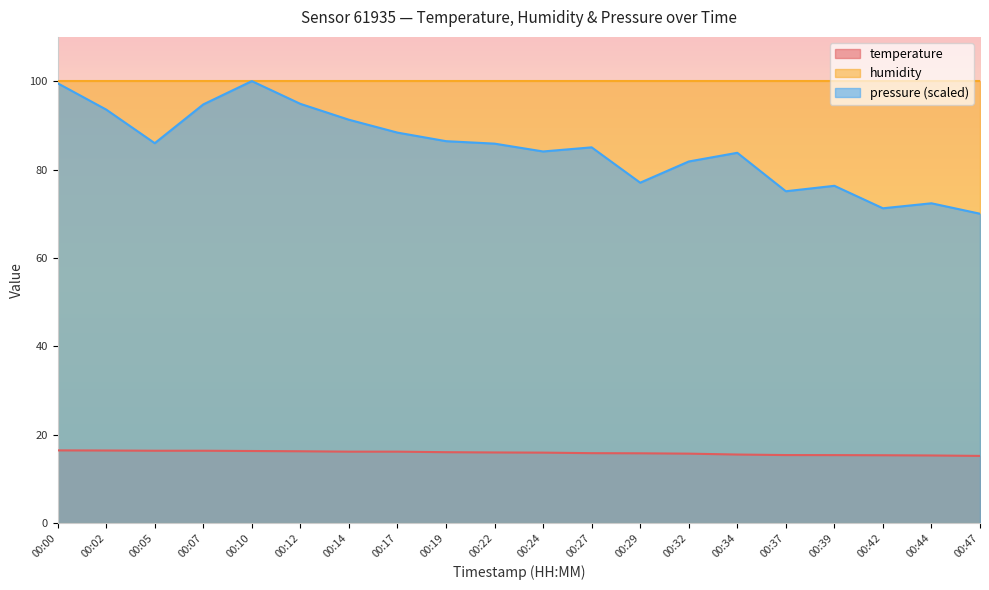

Is the value of pressure_scaled at 00:29 greater than the value of temperature at 00:17?

Yes